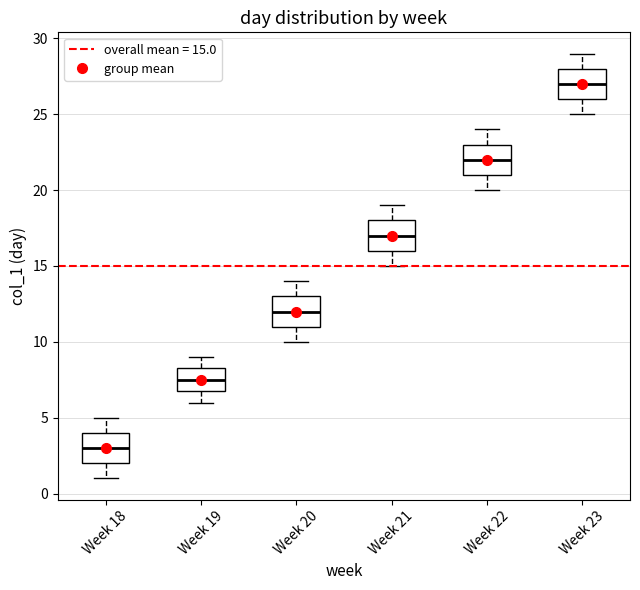

Reading left to right, transcribe this box plot: for each box, give where its median line is, the range the box spans, and where its two whiskers end, as read against the y-axis. The values are not printed on the chart, so give them approximately, as read against the axis.

Week 18: median 3.0, box 2.0 to 4.0, whiskers 1.0 to 5.0
Week 19: median 7.5, box 7.0 to 8.5, whiskers 6.0 to 9.0
Week 20: median 12.0, box 11.0 to 13.0, whiskers 10.0 to 14.0
Week 21: median 17.0, box 16.0 to 18.0, whiskers 15.0 to 19.0
Week 22: median 22.0, box 21.0 to 23.0, whiskers 20.0 to 24.0
Week 23: median 27.0, box 26.0 to 28.0, whiskers 25.0 to 29.0